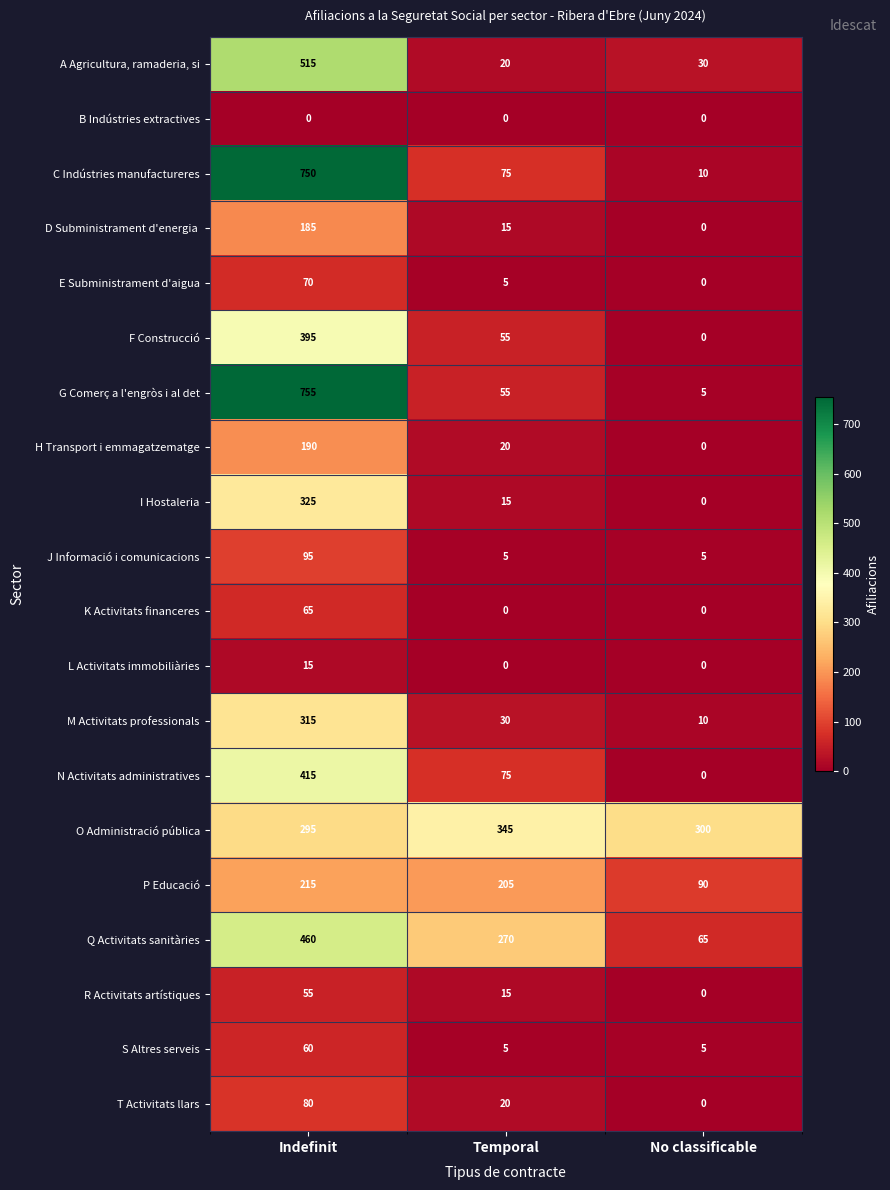

What is the difference between the P Educació values at Temporal and No classificable?

115